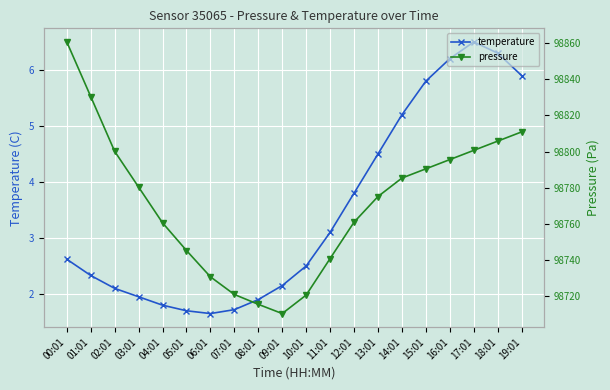

Reading left to right, list all the values displayed in this chart.

temperature: 2.6	2.3	2.1	1.9	1.8	1.7	1.6	1.7	1.9	2.1	2.5	3.1	3.8	4.5	5.2	5.8	6.2	6.5	6.3	5.9
pressure: 98860.7	98830.4	98800.1	98780.3	98760.6	98745.2	98730.7	98720.9	98715.4	98710.3	98720.6	98740.8	98760.9	98775.1	98785.3	98790.4	98795.6	98800.7	98805.8	98810.9